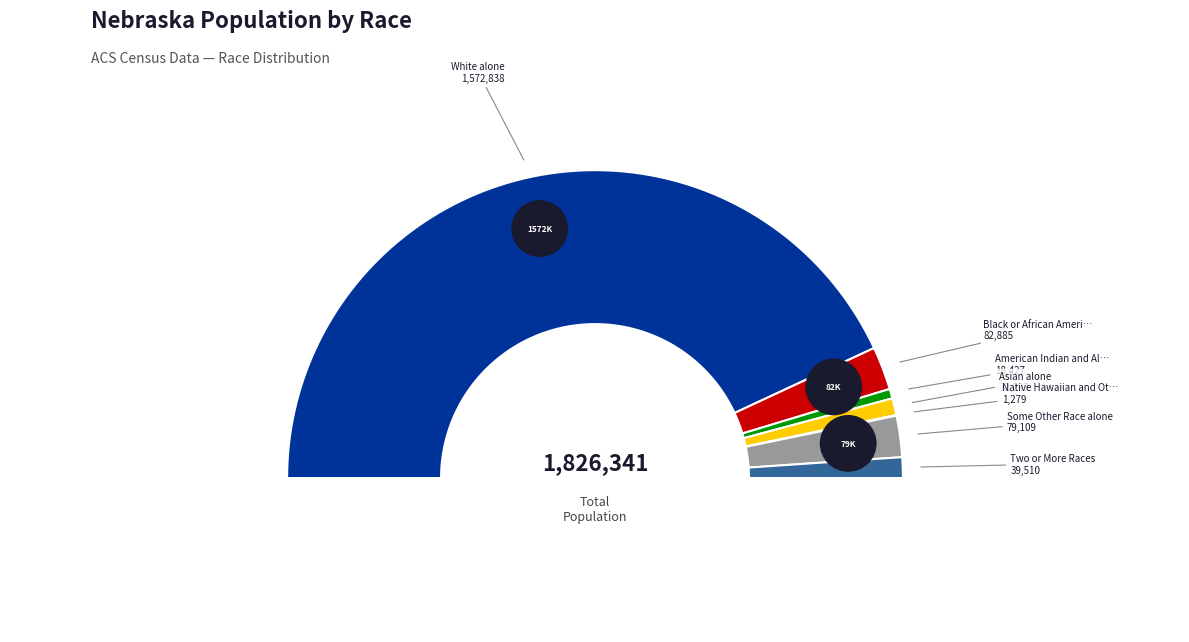

The Some Other Race alone slice represents 4% of the pie. True or false?

True